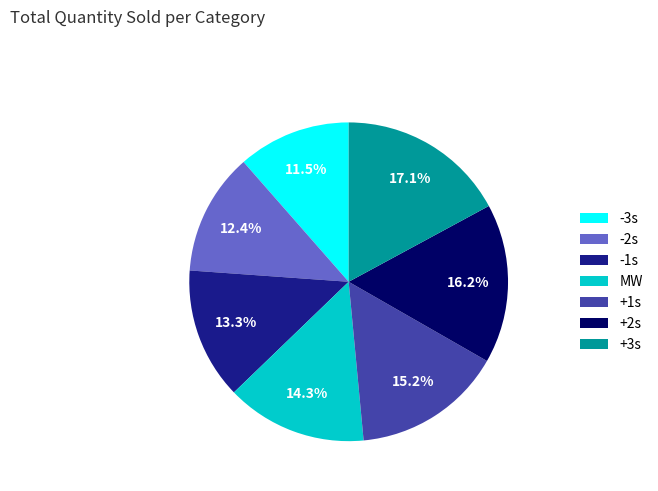

To the nearest percent, what is the combined percentage of +1s and MW?

30%